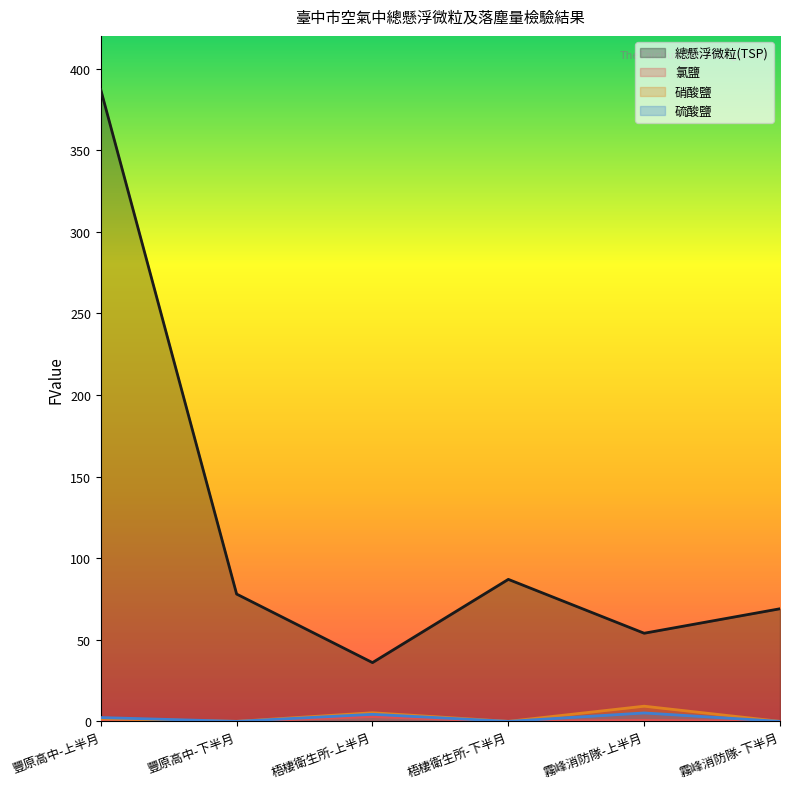

True or false: 硝酸鹽 and 氯鹽 cross at least once.

False